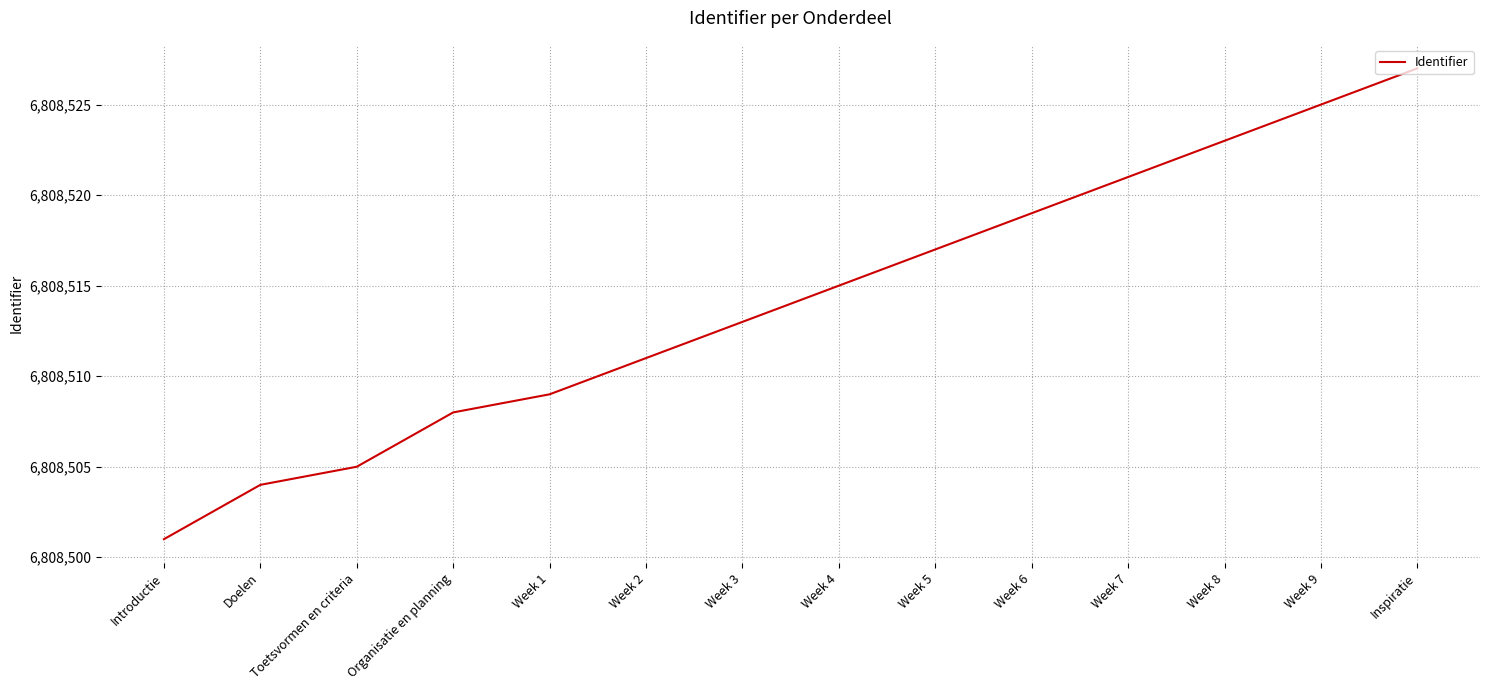

Reading right to left, extract all data points from this chart.

6808527	6808525	6808523	6808521	6808519	6808517	6808515	6808513	6808511	6808509	6808508	6808505	6808504	6808501